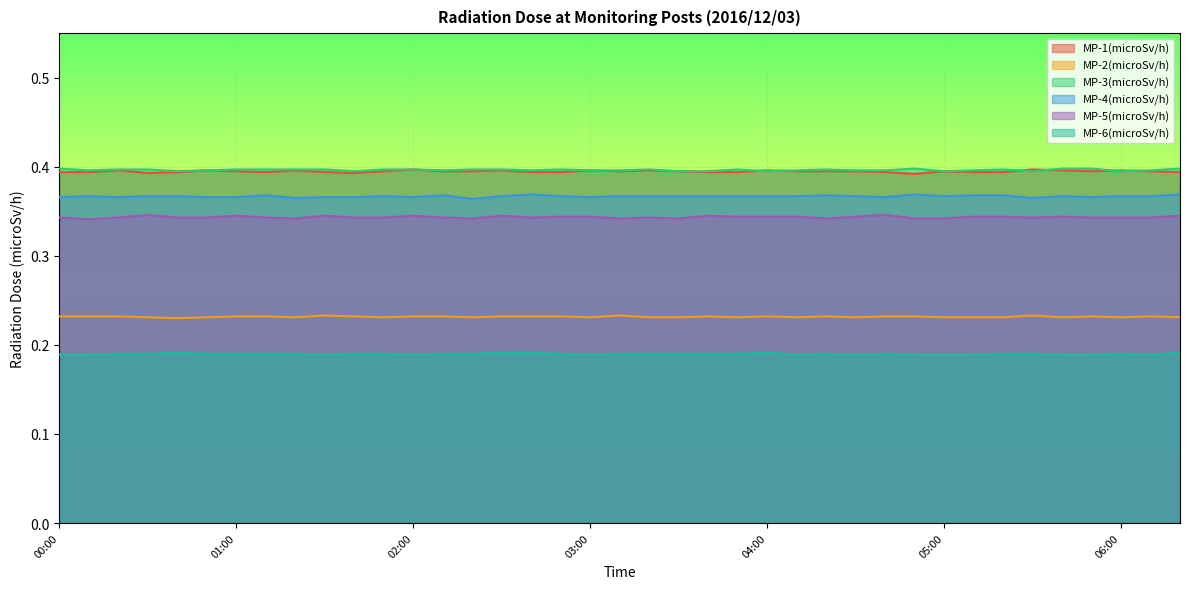

Reading left to right, extract all data points from this chart.

MP-1(microSv/h): 00:00=0.4	00:10=0.4	00:20=0.4	00:30=0.4	00:40=0.4	00:50=0.4	01:00=0.4	01:10=0.4	01:20=0.4	01:30=0.4	01:40=0.4	01:50=0.4	02:00=0.4	02:10=0.4	02:20=0.4	02:30=0.4	02:40=0.4	02:50=0.4	03:00=0.4	03:10=0.4	03:20=0.4	03:30=0.4	03:40=0.4	03:50=0.4	04:00=0.4	04:10=0.4	04:20=0.4	04:30=0.4	04:40=0.4	04:50=0.4	05:00=0.4	05:10=0.4	05:20=0.4	05:30=0.4	05:40=0.4	05:50=0.4	06:00=0.4	06:10=0.4	06:20=0.4
MP-2(microSv/h): 00:00=0.2	00:10=0.2	00:20=0.2	00:30=0.2	00:40=0.2	00:50=0.2	01:00=0.2	01:10=0.2	01:20=0.2	01:30=0.2	01:40=0.2	01:50=0.2	02:00=0.2	02:10=0.2	02:20=0.2	02:30=0.2	02:40=0.2	02:50=0.2	03:00=0.2	03:10=0.2	03:20=0.2	03:30=0.2	03:40=0.2	03:50=0.2	04:00=0.2	04:10=0.2	04:20=0.2	04:30=0.2	04:40=0.2	04:50=0.2	05:00=0.2	05:10=0.2	05:20=0.2	05:30=0.2	05:40=0.2	05:50=0.2	06:00=0.2	06:10=0.2	06:20=0.2
MP-3(microSv/h): 00:00=0.4	00:10=0.4	00:20=0.4	00:30=0.4	00:40=0.4	00:50=0.4	01:00=0.4	01:10=0.4	01:20=0.4	01:30=0.4	01:40=0.4	01:50=0.4	02:00=0.4	02:10=0.4	02:20=0.4	02:30=0.4	02:40=0.4	02:50=0.4	03:00=0.4	03:10=0.4	03:20=0.4	03:30=0.4	03:40=0.4	03:50=0.4	04:00=0.4	04:10=0.4	04:20=0.4	04:30=0.4	04:40=0.4	04:50=0.4	05:00=0.4	05:10=0.4	05:20=0.4	05:30=0.4	05:40=0.4	05:50=0.4	06:00=0.4	06:10=0.4	06:20=0.4
MP-4(microSv/h): 00:00=0.4	00:10=0.4	00:20=0.4	00:30=0.4	00:40=0.4	00:50=0.4	01:00=0.4	01:10=0.4	01:20=0.4	01:30=0.4	01:40=0.4	01:50=0.4	02:00=0.4	02:10=0.4	02:20=0.4	02:30=0.4	02:40=0.4	02:50=0.4	03:00=0.4	03:10=0.4	03:20=0.4	03:30=0.4	03:40=0.4	03:50=0.4	04:00=0.4	04:10=0.4	04:20=0.4	04:30=0.4	04:40=0.4	04:50=0.4	05:00=0.4	05:10=0.4	05:20=0.4	05:30=0.4	05:40=0.4	05:50=0.4	06:00=0.4	06:10=0.4	06:20=0.4
MP-5(microSv/h): 00:00=0.3	00:10=0.3	00:20=0.3	00:30=0.3	00:40=0.3	00:50=0.3	01:00=0.3	01:10=0.3	01:20=0.3	01:30=0.3	01:40=0.3	01:50=0.3	02:00=0.3	02:10=0.3	02:20=0.3	02:30=0.3	02:40=0.3	02:50=0.3	03:00=0.3	03:10=0.3	03:20=0.3	03:30=0.3	03:40=0.3	03:50=0.3	04:00=0.3	04:10=0.3	04:20=0.3	04:30=0.3	04:40=0.3	04:50=0.3	05:00=0.3	05:10=0.3	05:20=0.3	05:30=0.3	05:40=0.3	05:50=0.3	06:00=0.3	06:10=0.3	06:20=0.3
MP-6(microSv/h): 00:00=0.2	00:10=0.2	00:20=0.2	00:30=0.2	00:40=0.2	00:50=0.2	01:00=0.2	01:10=0.2	01:20=0.2	01:30=0.2	01:40=0.2	01:50=0.2	02:00=0.2	02:10=0.2	02:20=0.2	02:30=0.2	02:40=0.2	02:50=0.2	03:00=0.2	03:10=0.2	03:20=0.2	03:30=0.2	03:40=0.2	03:50=0.2	04:00=0.2	04:10=0.2	04:20=0.2	04:30=0.2	04:40=0.2	04:50=0.2	05:00=0.2	05:10=0.2	05:20=0.2	05:30=0.2	05:40=0.2	05:50=0.2	06:00=0.2	06:10=0.2	06:20=0.2